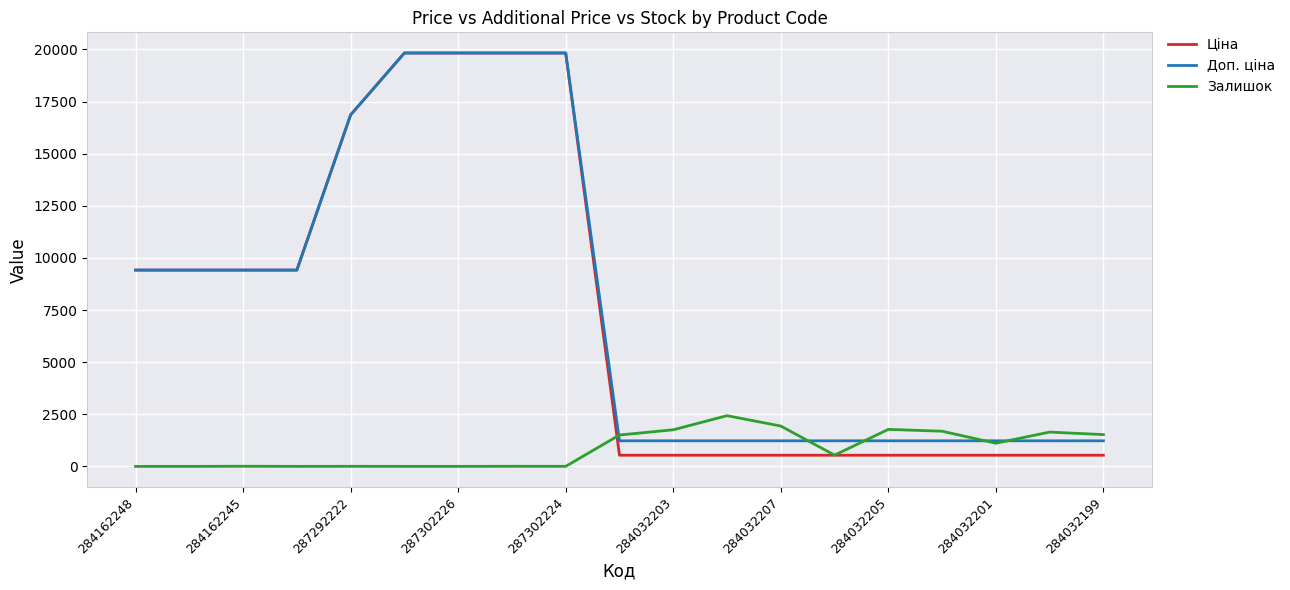

Which series has the widest spread of values?

Ціна